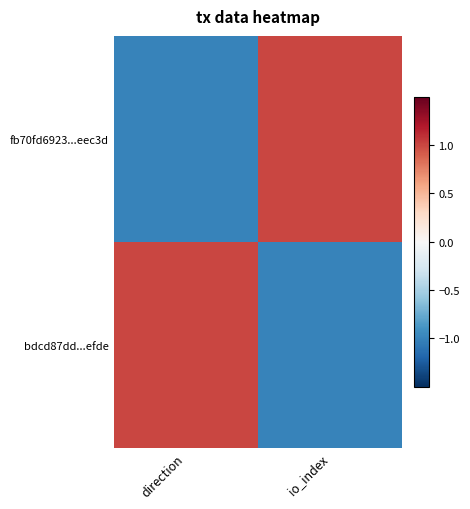

What is the spread (max minus min) of values at direction?

2